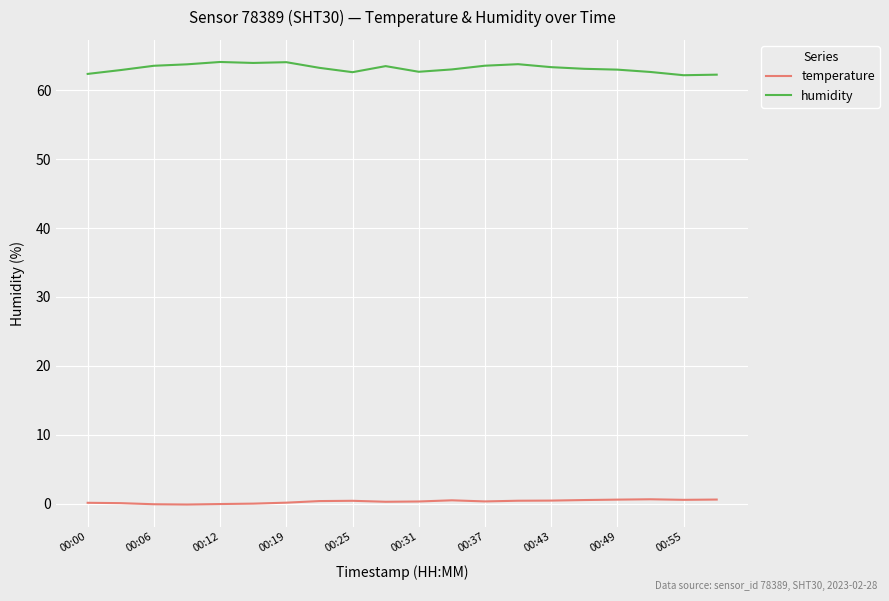

At how many categories does at least one series exceed 47?

20